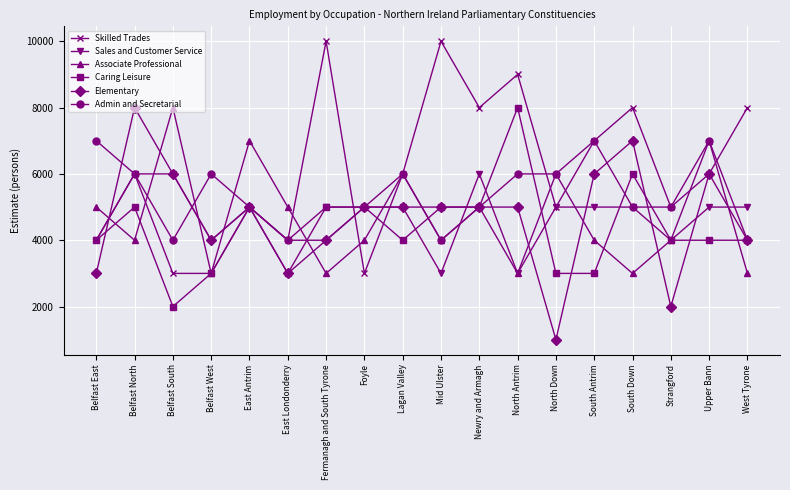

Which series has the largest total across all categories?

Skilled Trades